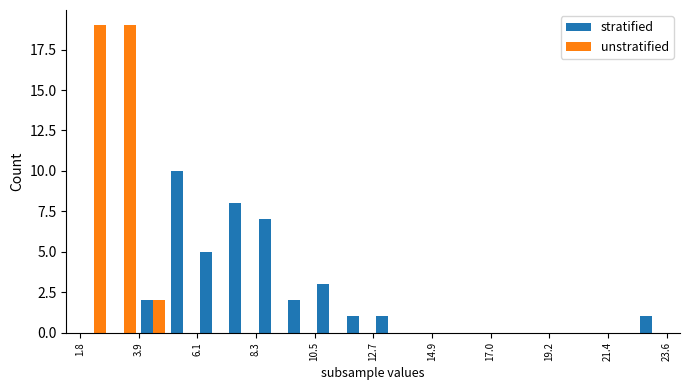

What is the sum of all unstratified values?

40